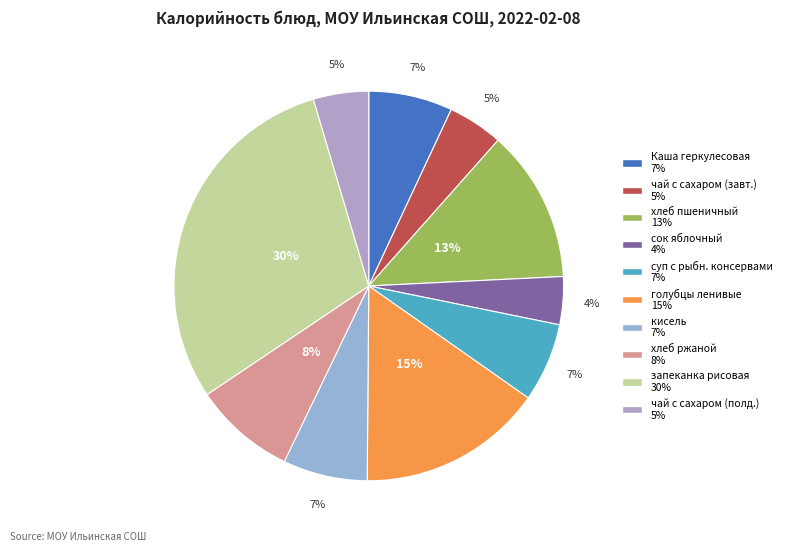

Count the number of slices in the pie.

10